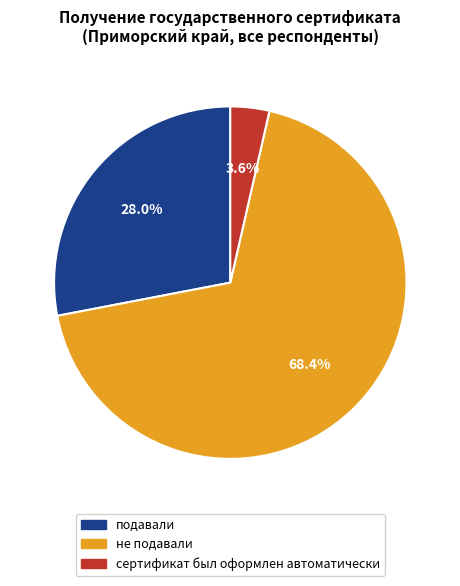

Which has a higher value, сертификат был оформлен автоматически or подавали?

подавали